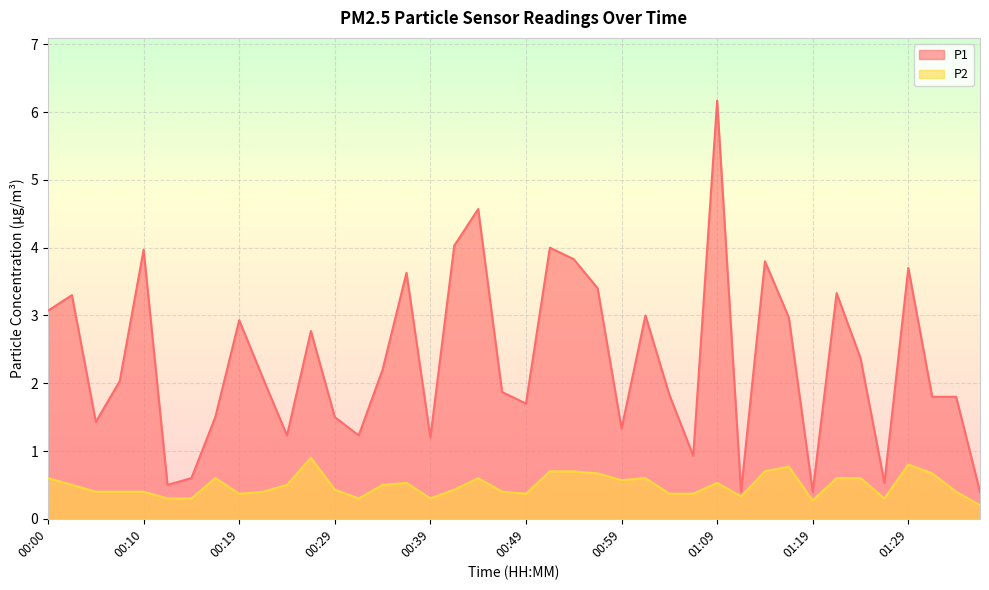

What are all the series names shown in the legend?

P1, P2